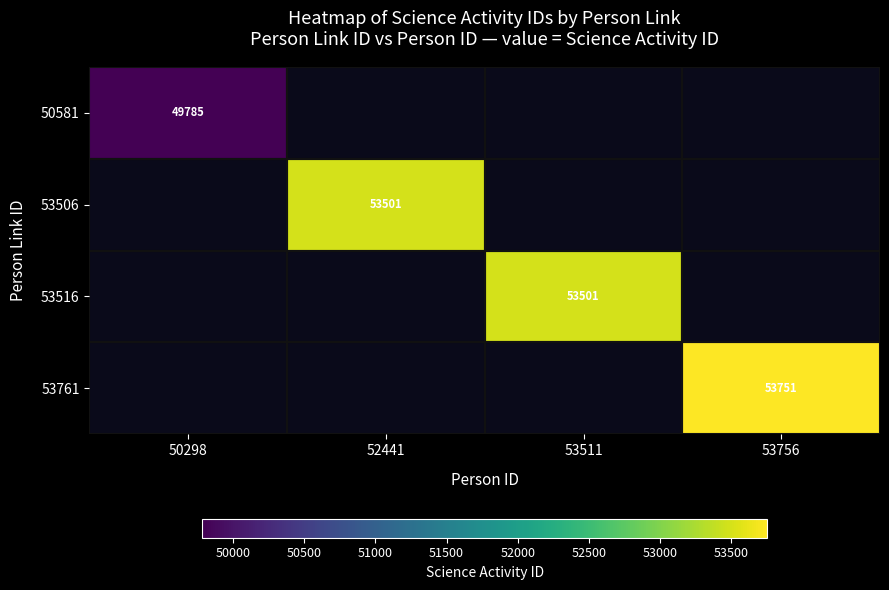

The 53516 series shows 96238 at 53511. True or false?

False